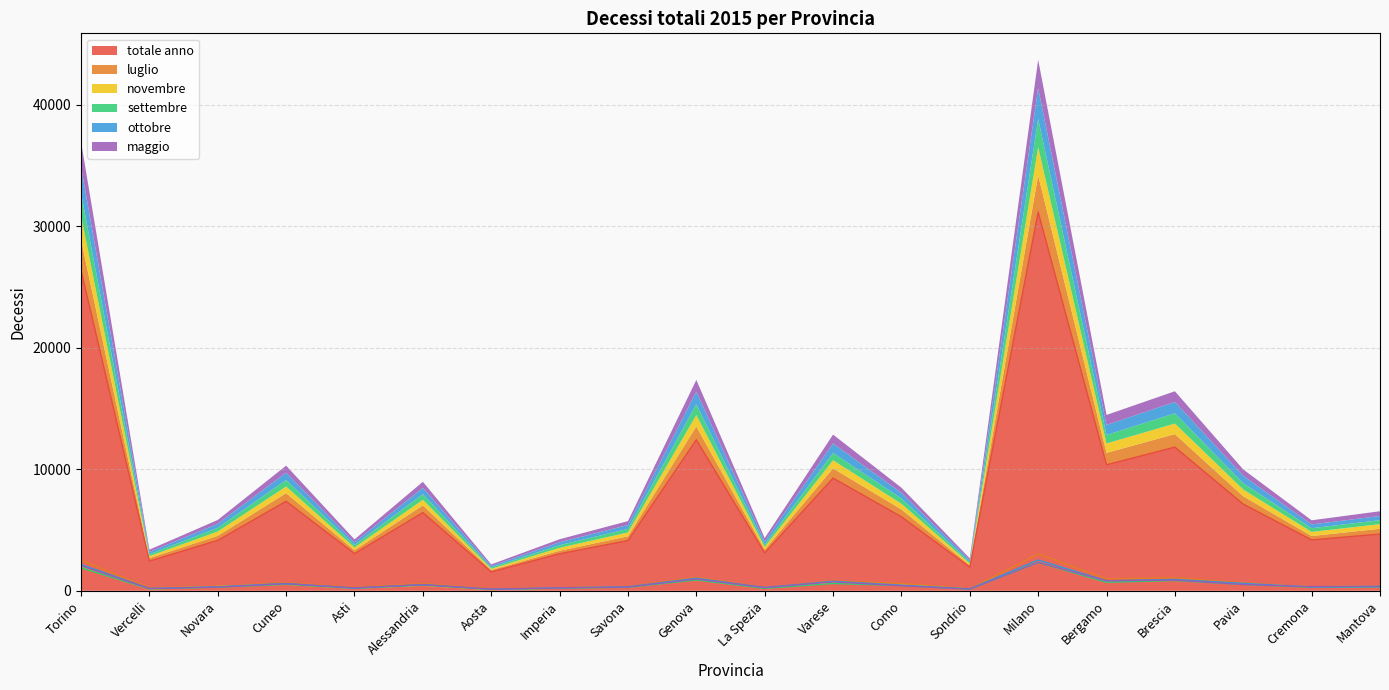

What is the average value of the totale anno series?

8036